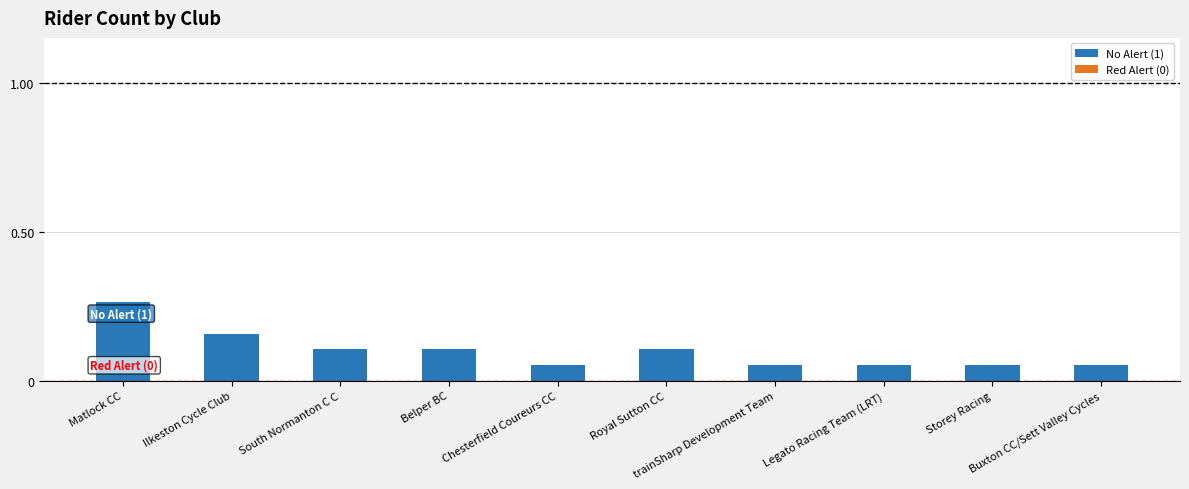

How many values are between 0 and 1?

10